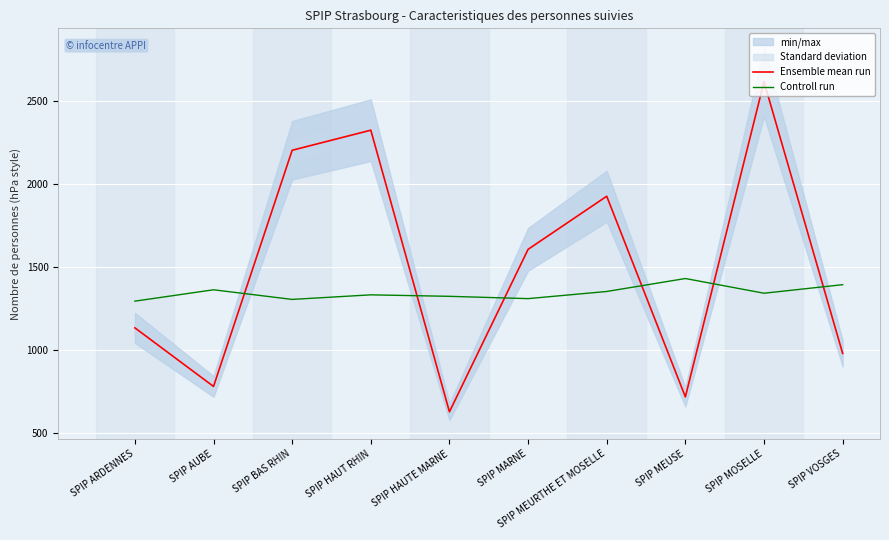

What is the label of the 9th point from the right?

SPIP AUBE